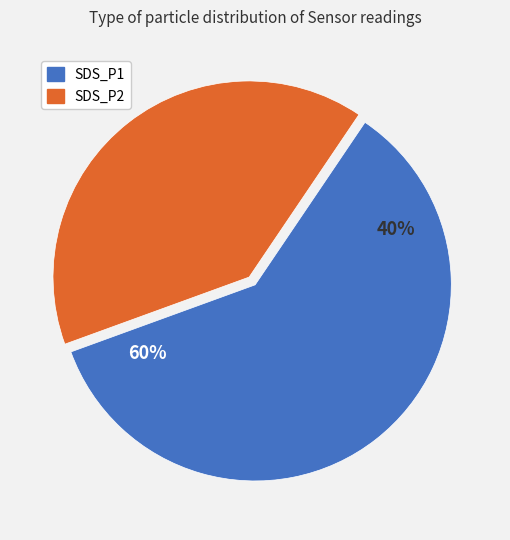

The 15 slice represents 15% of the pie. True or false?

False